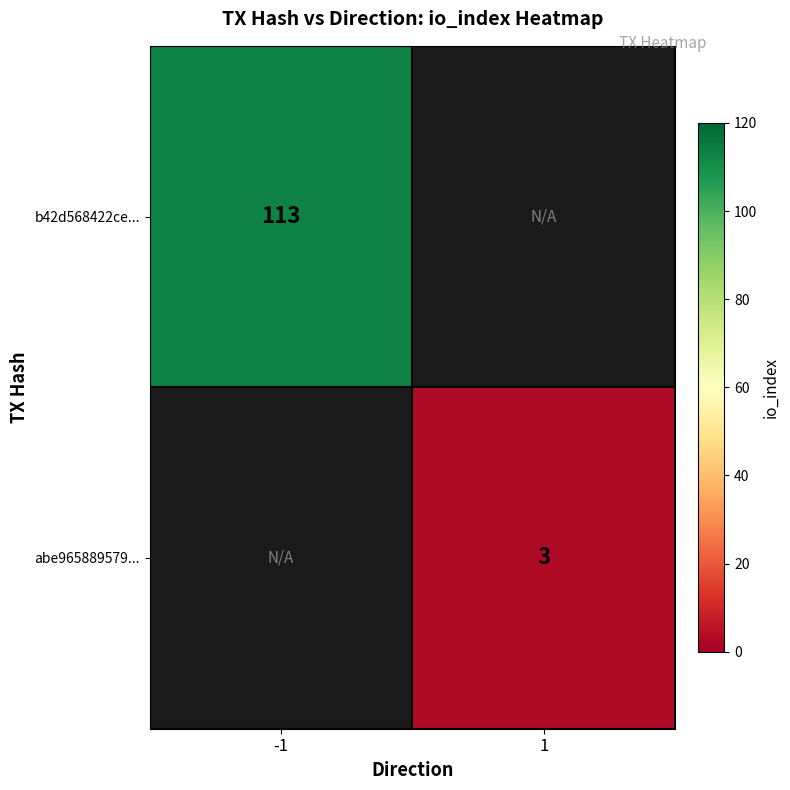

How many data points does each series have?

2